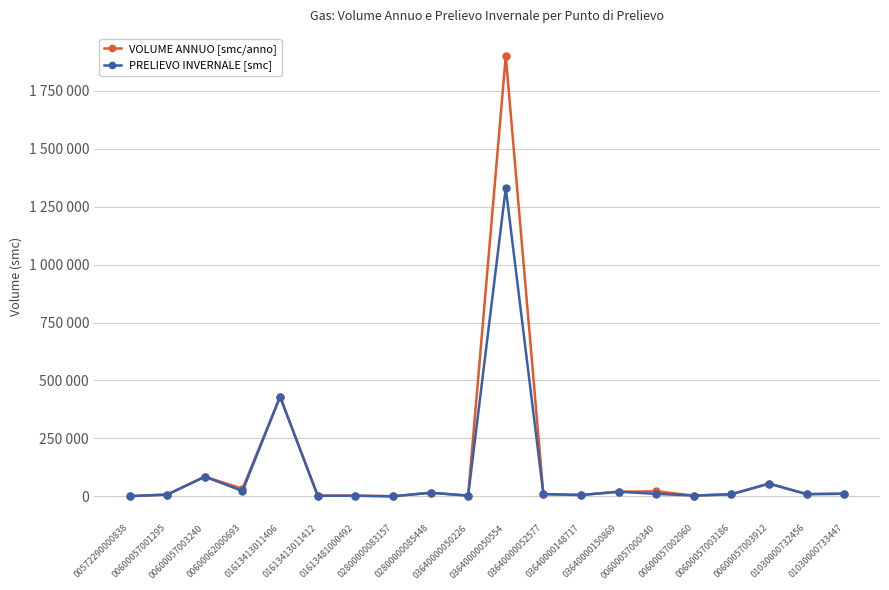

Reading right to left, list all the values displayed in this chart.

VOLUME ANNUO [smc/anno]: 11487	9770	55178	9171	3623	21986	20000	6000	10000	1900000	3500	15700	500	3000	3000	430000	33000	85000	8000	1000
PRELIEVO INVERNALE [smc]: 11487	9770	55178	9171	3441	10993	20000	6000	10000	1330000	3325	15700	475	2850	2850	430000	23100	85000	8000	950